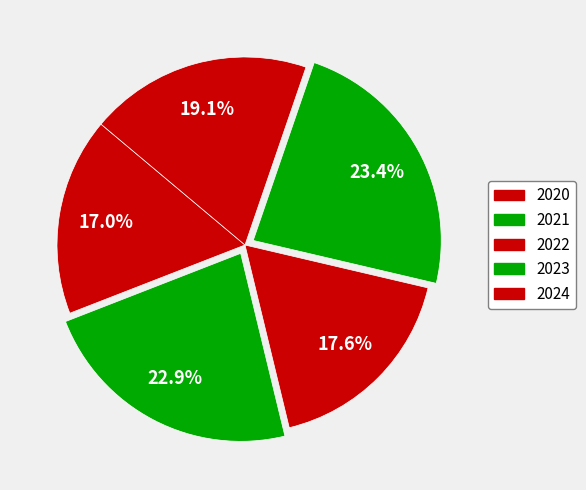

How many segments does this pie chart have?

5